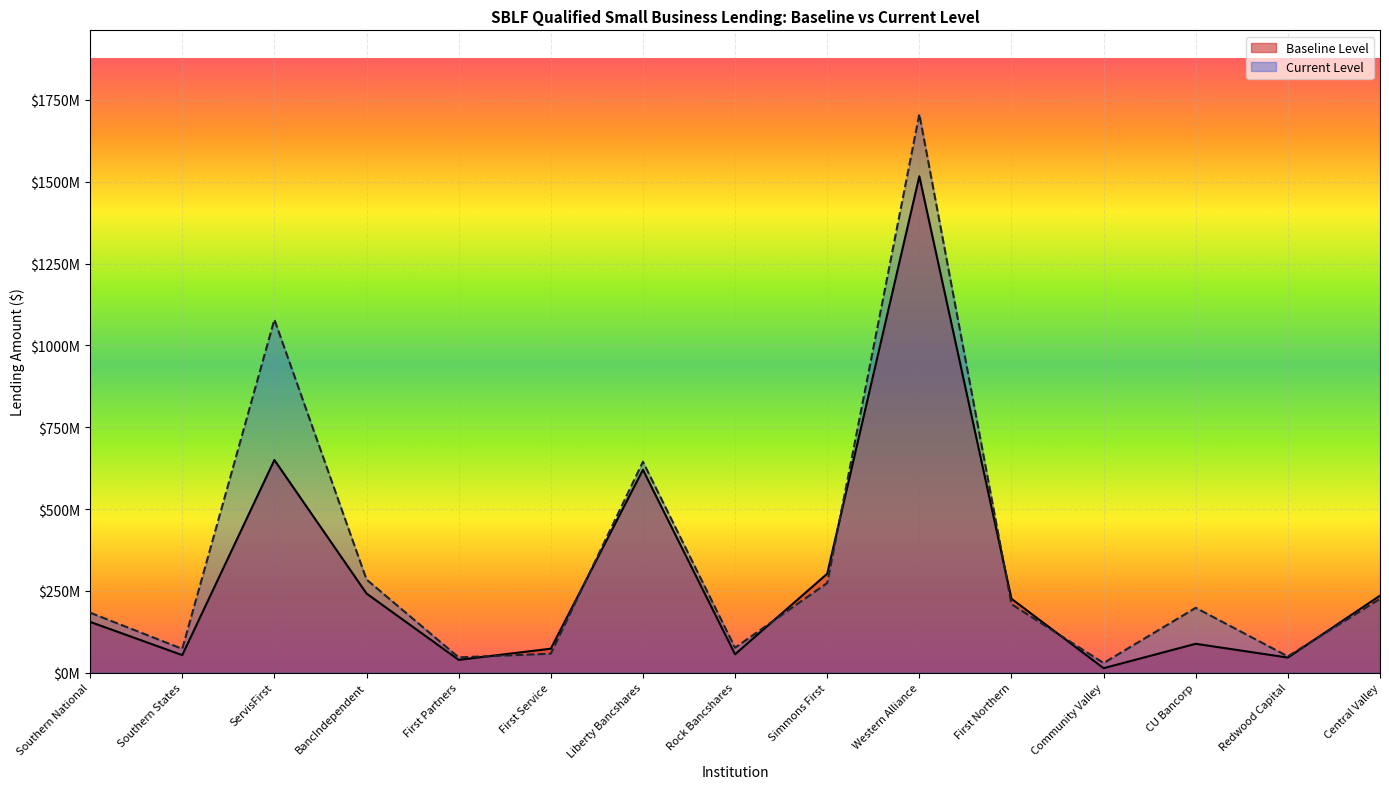

How many interior local peaks does the Baseline Level series have?

4